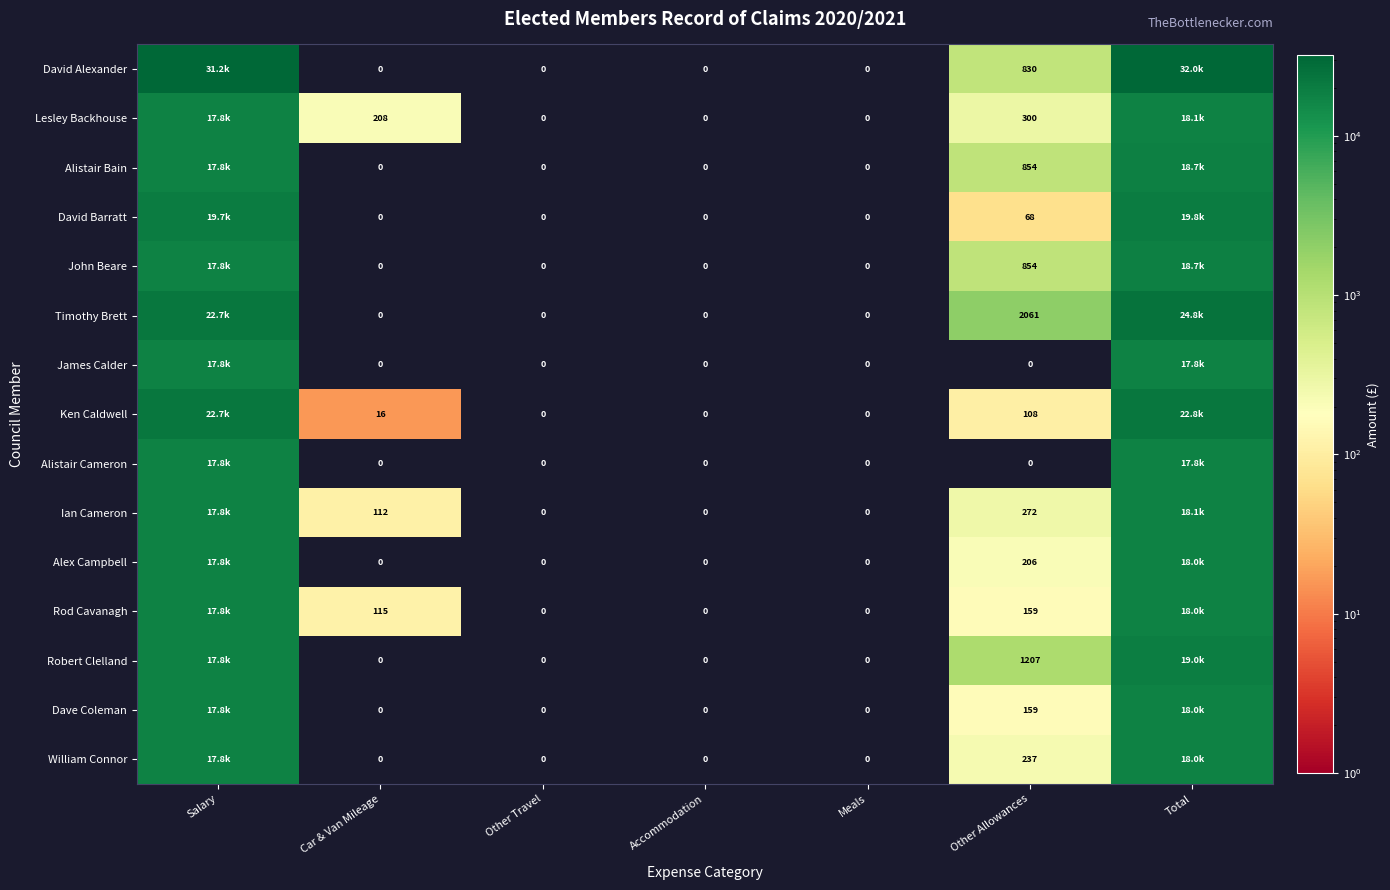

At how many categories does at least one series exceed 22921?

2